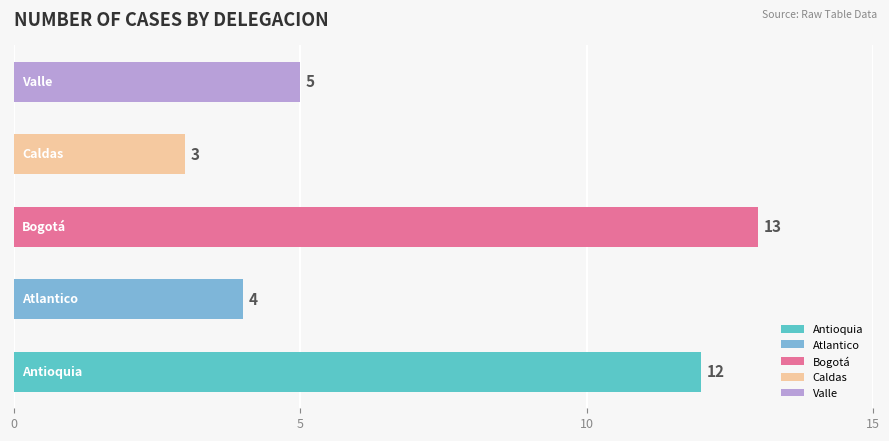

Count the values in the range 4 to 12.

3